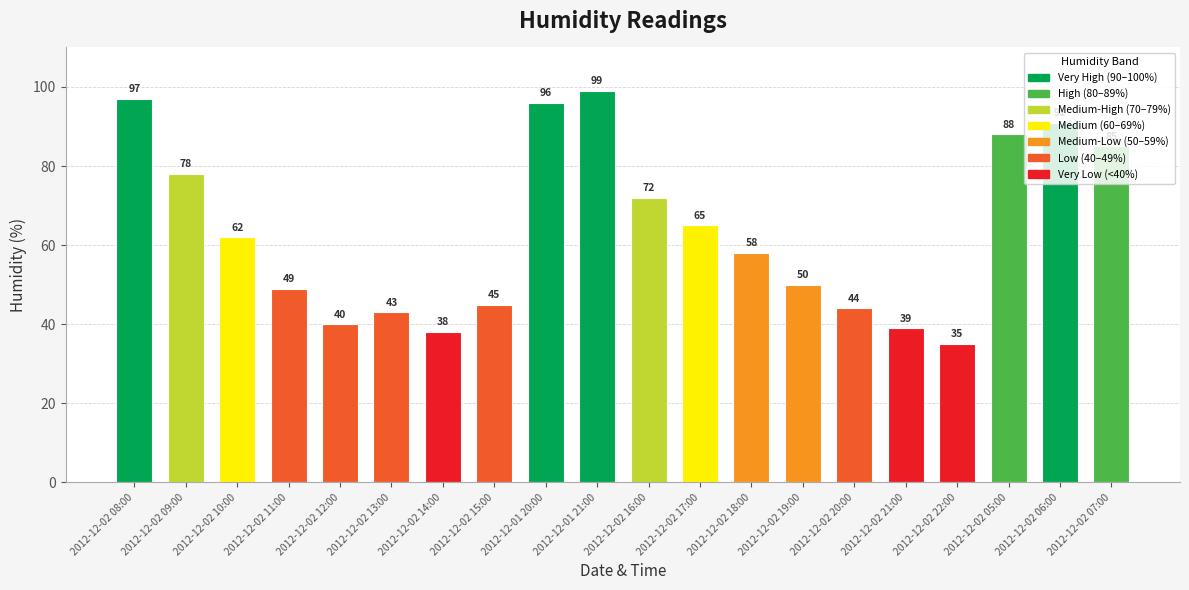

Reading right to left, extract all data points from this chart.

85	91	88	35	39	44	50	58	65	72	99	96	45	38	43	40	49	62	78	97